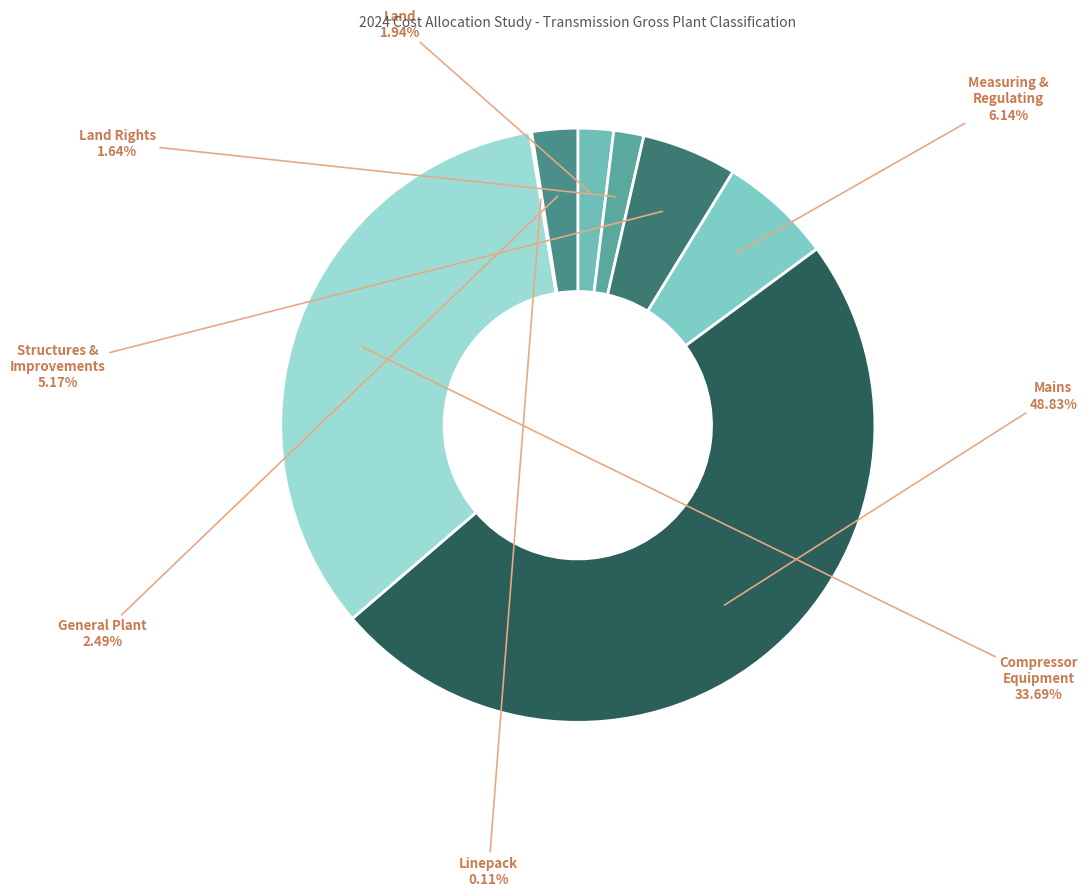

How many segments does this pie chart have?

8